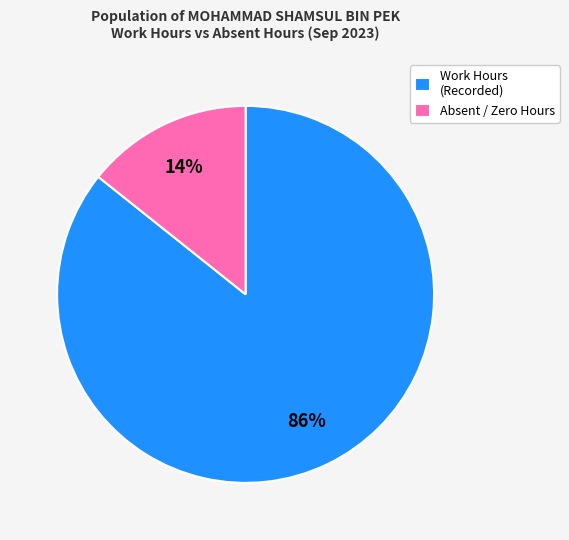

How many segments does this pie chart have?

2